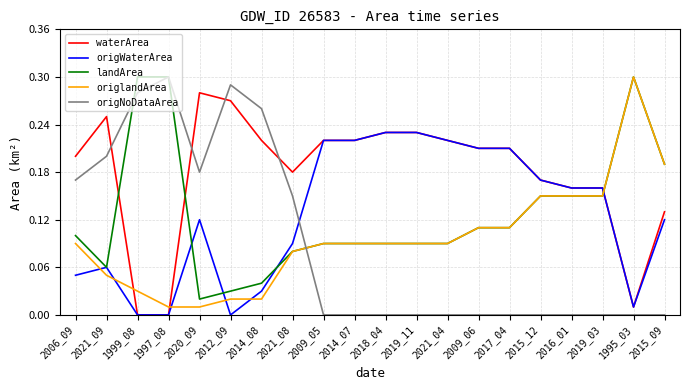

What are all the series names shown in the legend?

waterArea, origWaterArea, landArea, origlandArea, origNoDataArea